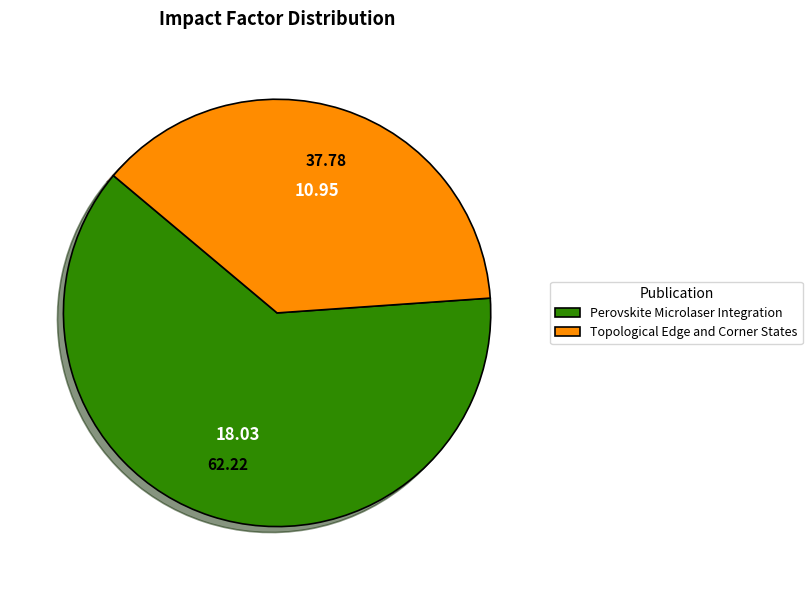

Rank the categories by value from highest to lowest.

Perovskite Microlaser Integration, Topological Edge and Corner States